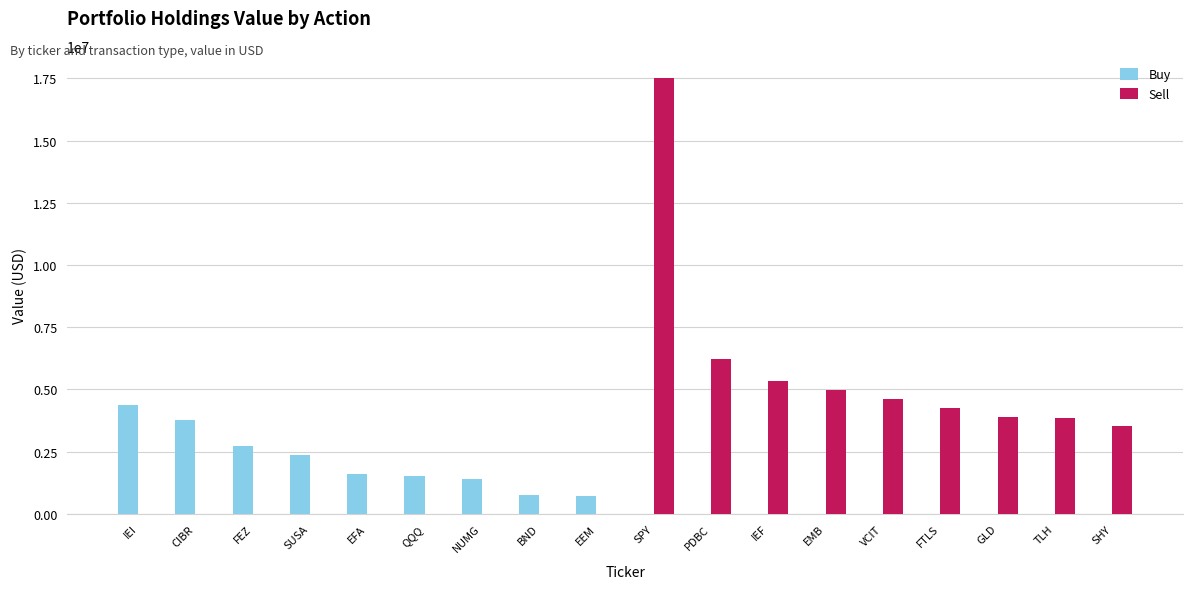

Is it true that Sell equals 5335392 at IEF?

True